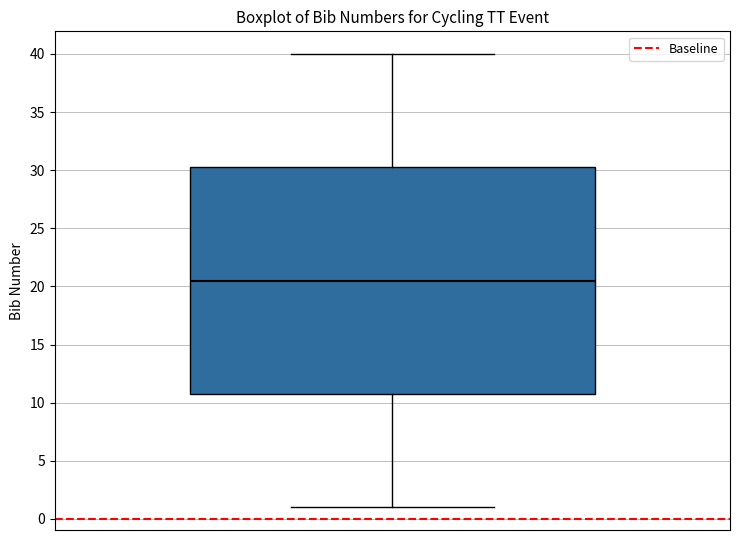

Read this box plot against the y-axis: the position of the median line, the range covered by the box, and the ends of both whiskers. The values are not printed on the chart, so give them approximately, as read against the axis.

median 20.5, box 11.0 to 30.5, whiskers 1.0 to 40.0